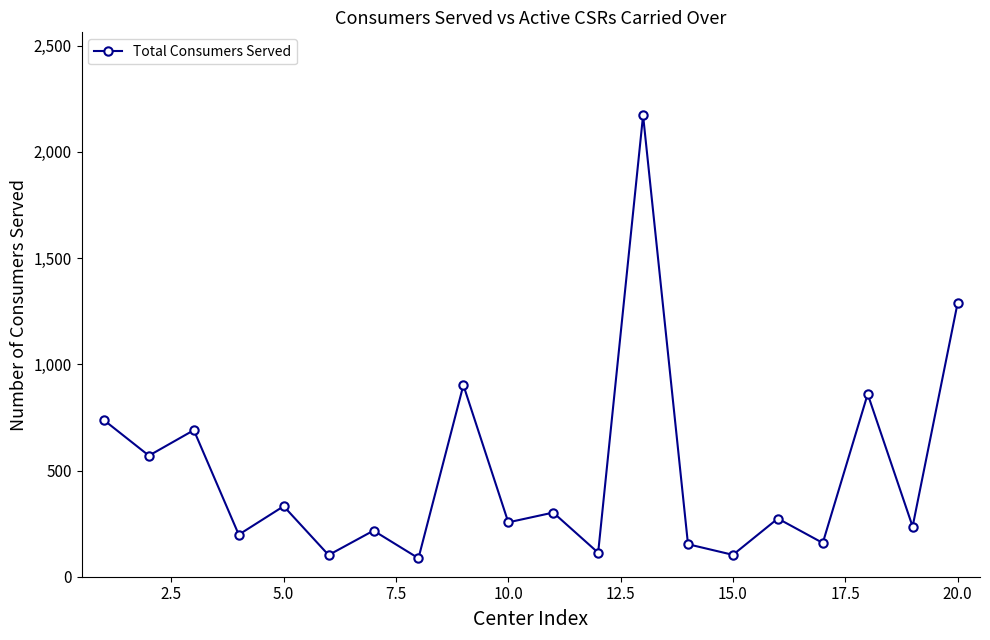

True or false: the data has more than 1 interior local peaks.

True